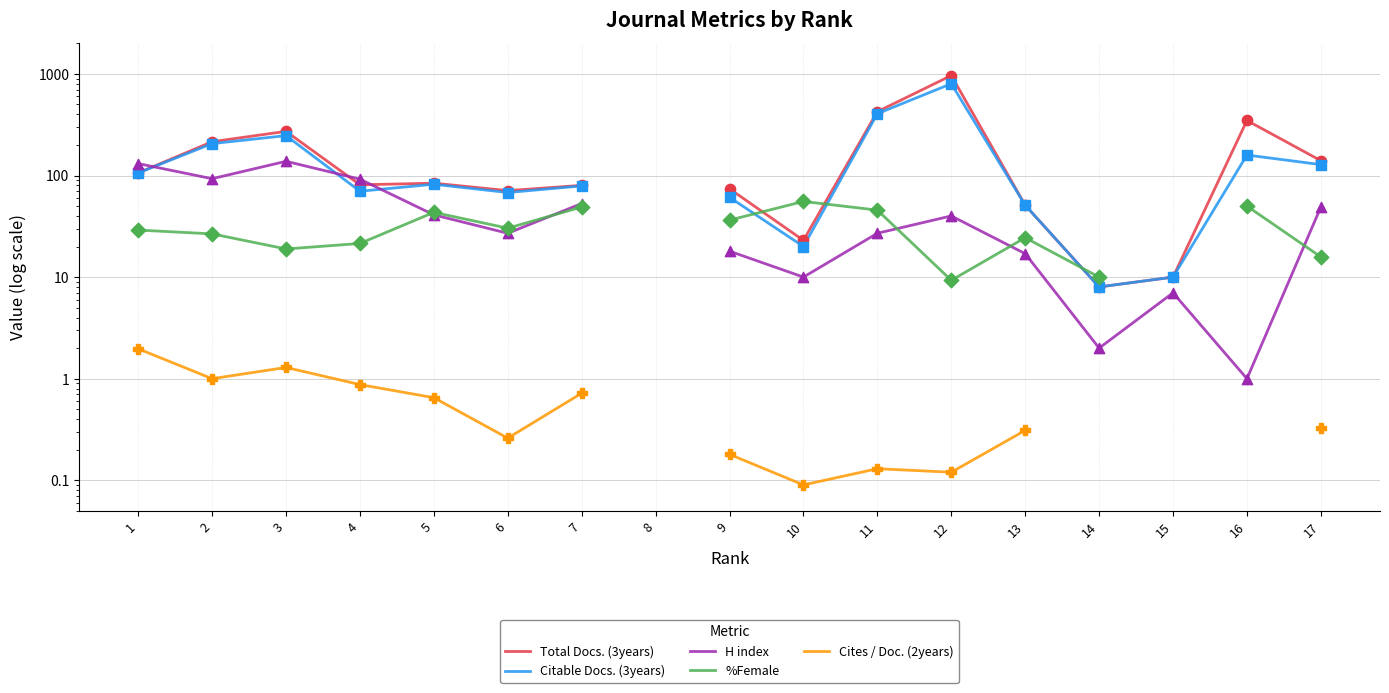

Which series has the largest Y range (max minus min)?

Total Docs. (3years)